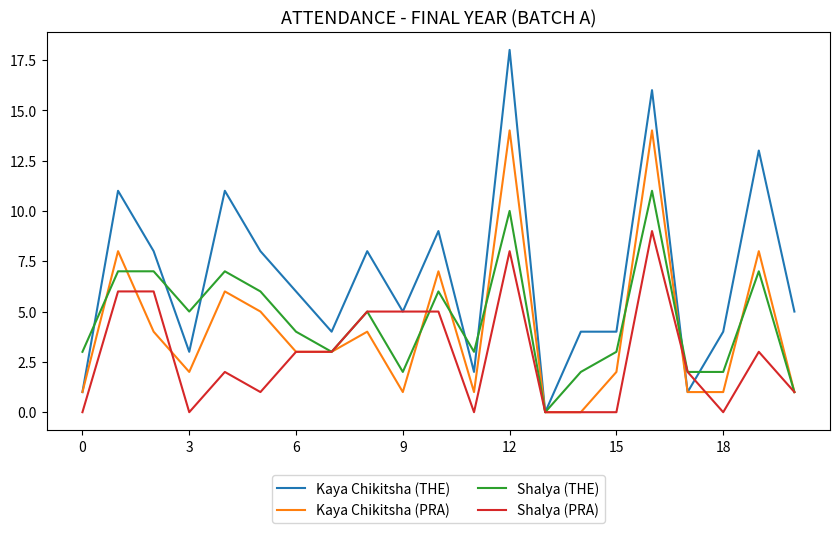

Rank the series by their maximum value, from lowest to highest.

Shalya (PRA), Shalya (THE), Kaya Chikitsha (PRA), Kaya Chikitsha (THE)